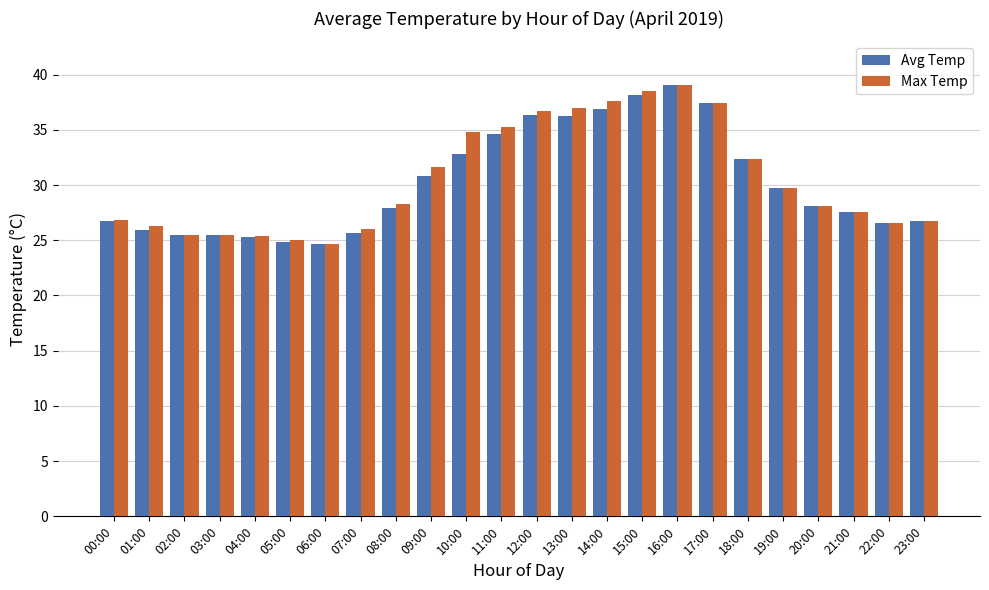

At which category is the sum across all series the highest?

16:00